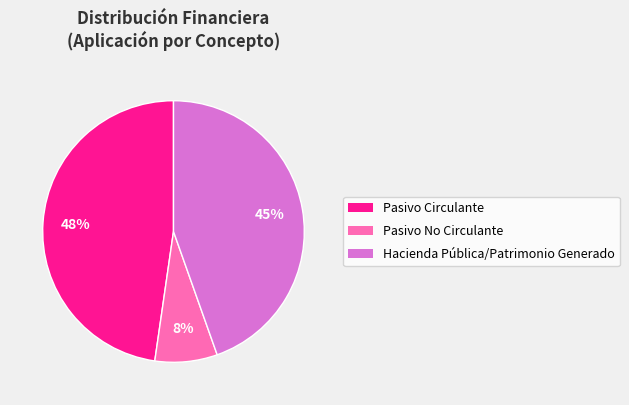

Which slice is the largest?

Pasivo Circulante